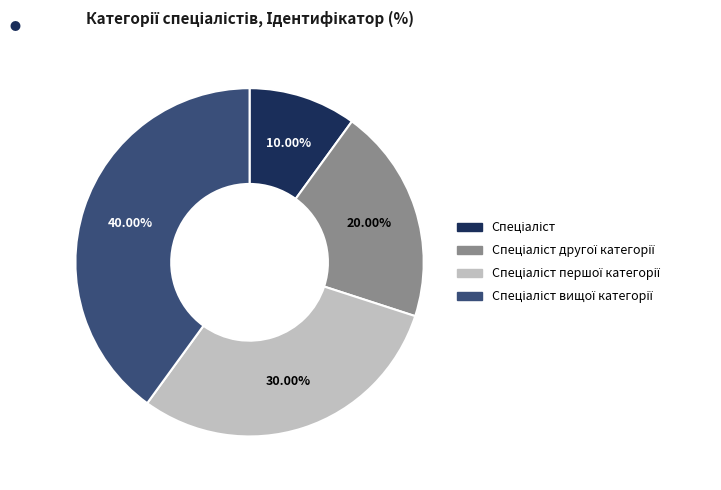

How many segments does this pie chart have?

4